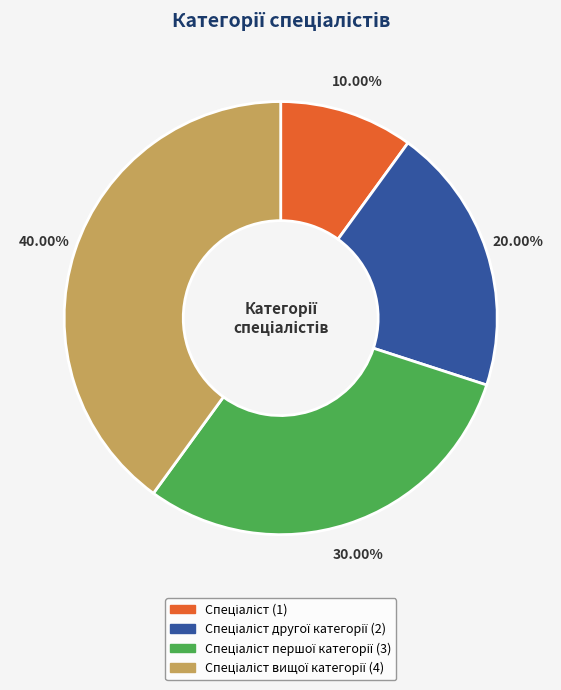

Is there any slice that represents more than half of the pie?

No